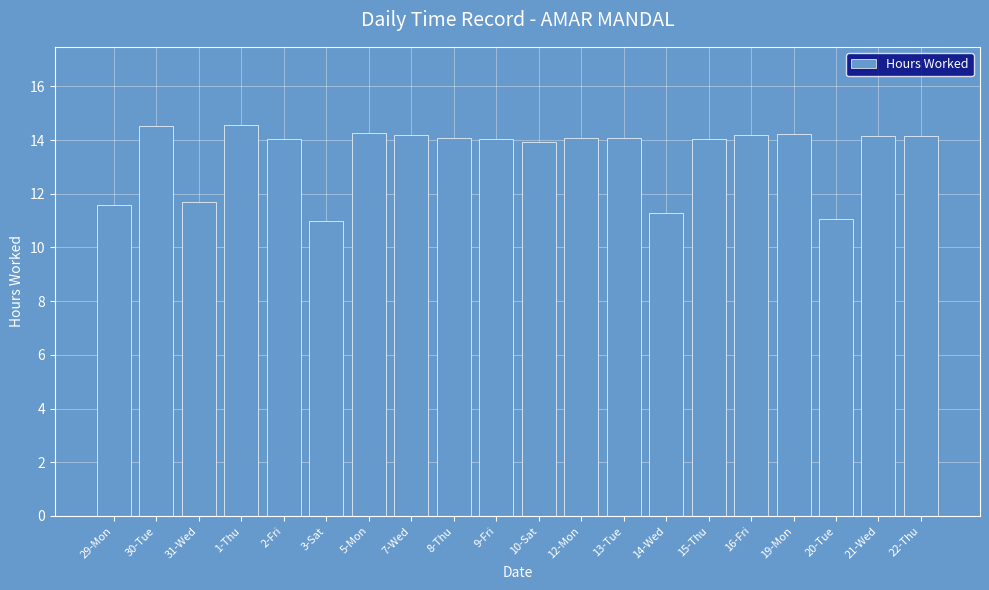

True or false: the data shows 2.9 at 29-Mon.

False